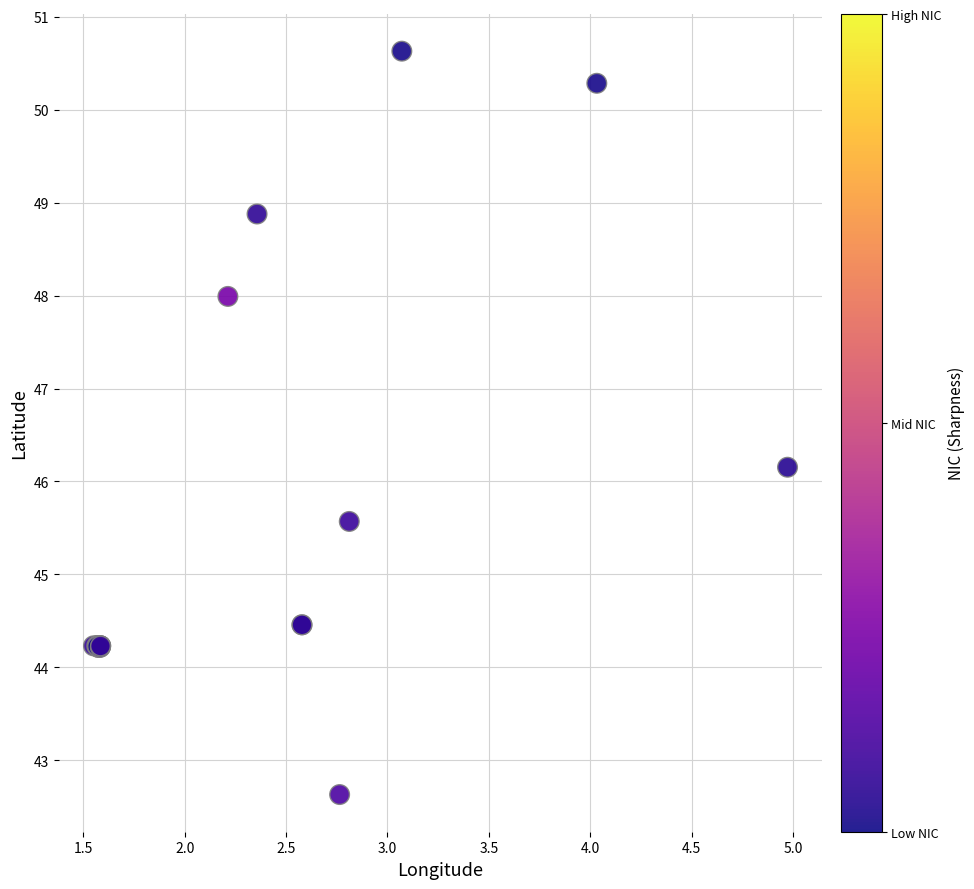

What Y value in the scatter plot is closest to 46?

46.2